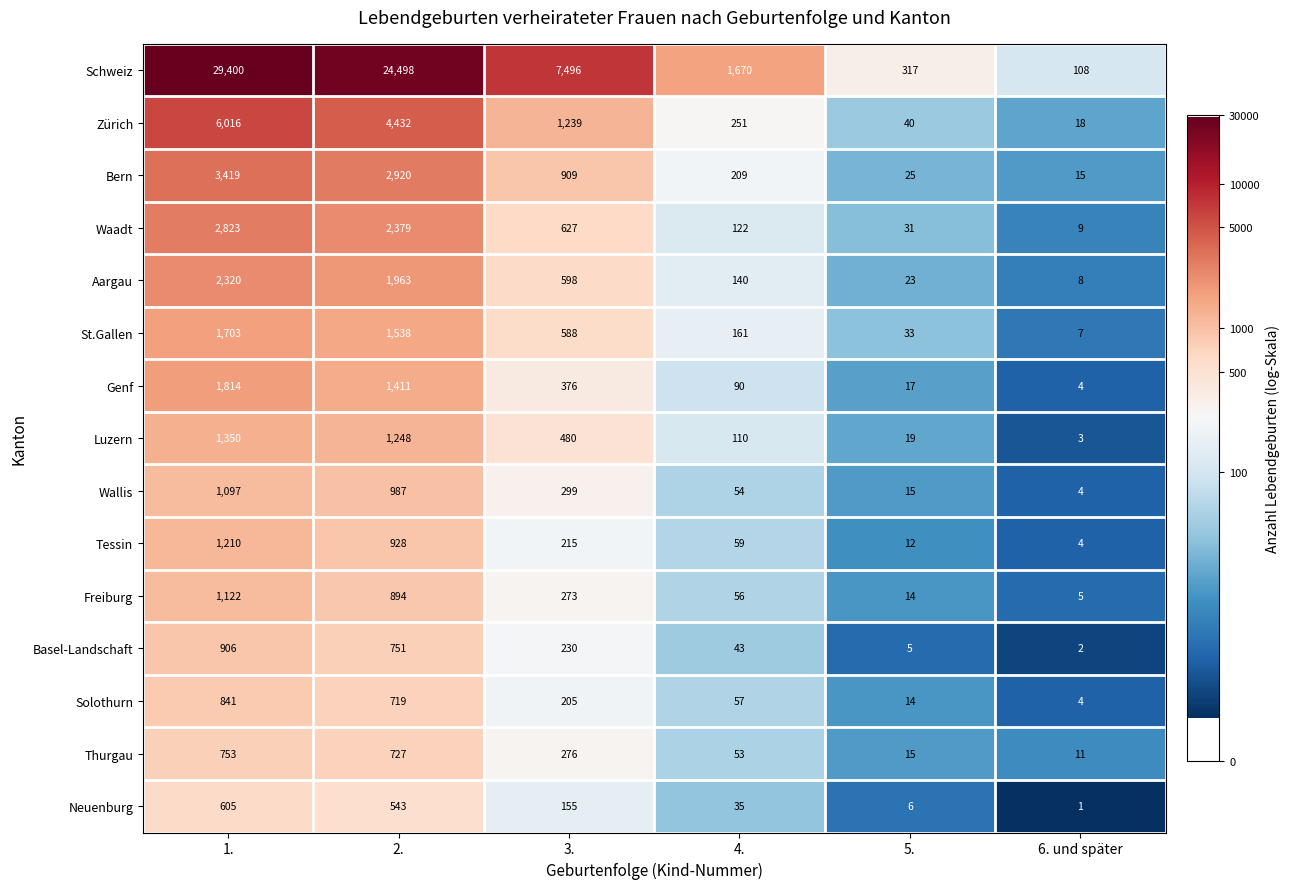

List the series in order of their peak value, highest first.

Schweiz, Zürich, Bern, Waadt, Aargau, Genf, St.Gallen, Luzern, Tessin, Freiburg, Wallis, Basel-Landschaft, Solothurn, Thurgau, Neuenburg